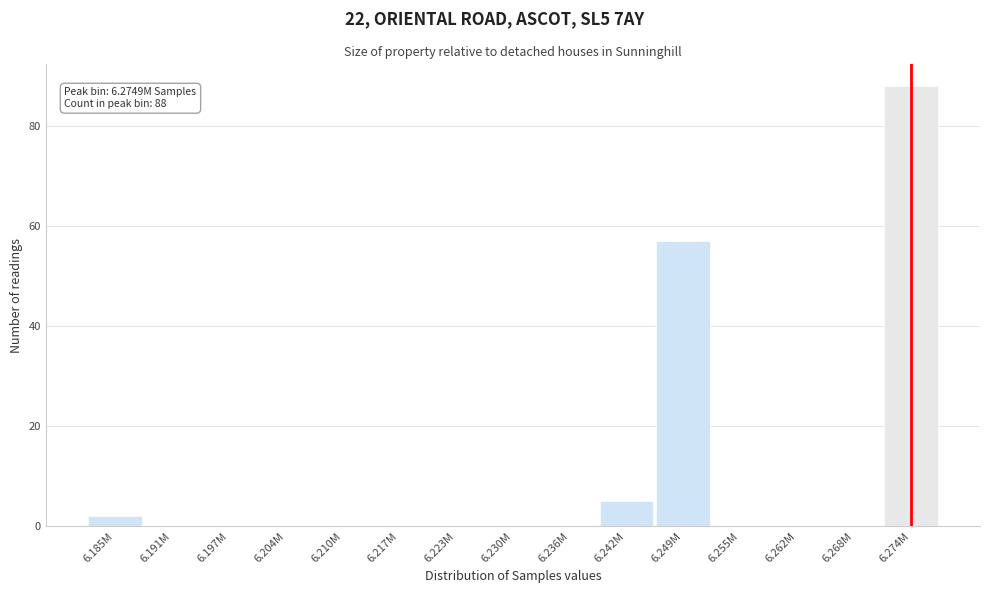

Reading left to right, what are all the values shown in this chart?

6.185M=2	6.191M=0	6.197M=0	6.204M=0	6.210M=0	6.217M=0	6.223M=0	6.230M=0	6.236M=0	6.242M=5	6.249M=57	6.255M=0	6.262M=0	6.268M=0	6.274M=88